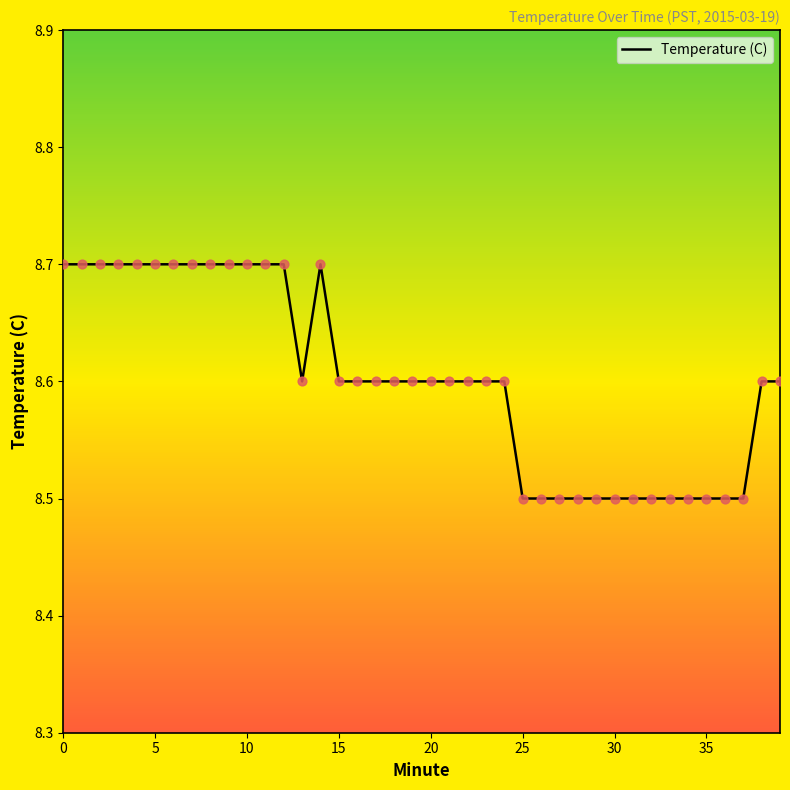

What is the maximum value shown in the chart?

8.7